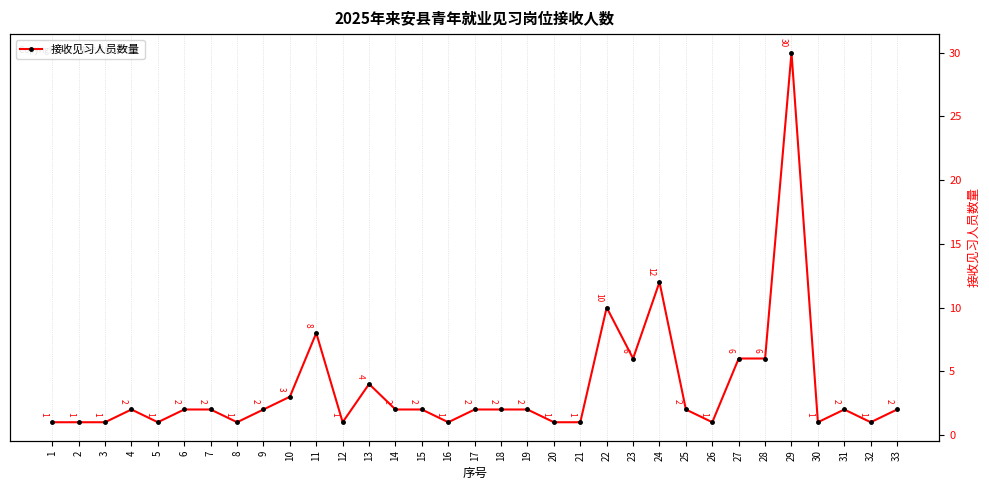

Does the chart display data point markers on the line(s)?

Yes